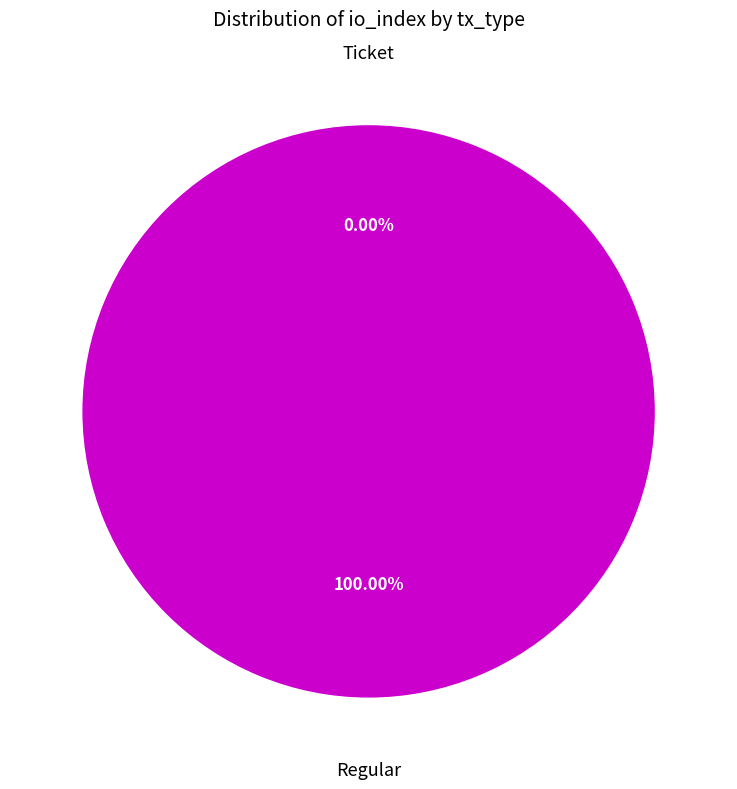

What is the change in value from Ticket to Regular?

+37